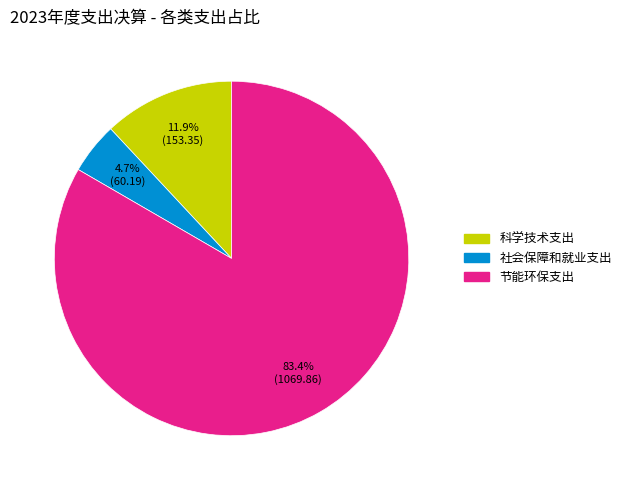

Does 节能环保支出 represent more than half of the total?

Yes